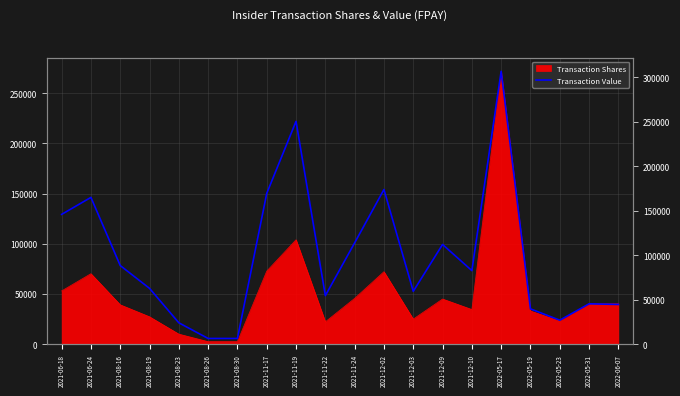

What is the minimum value shown in the chart?

6400